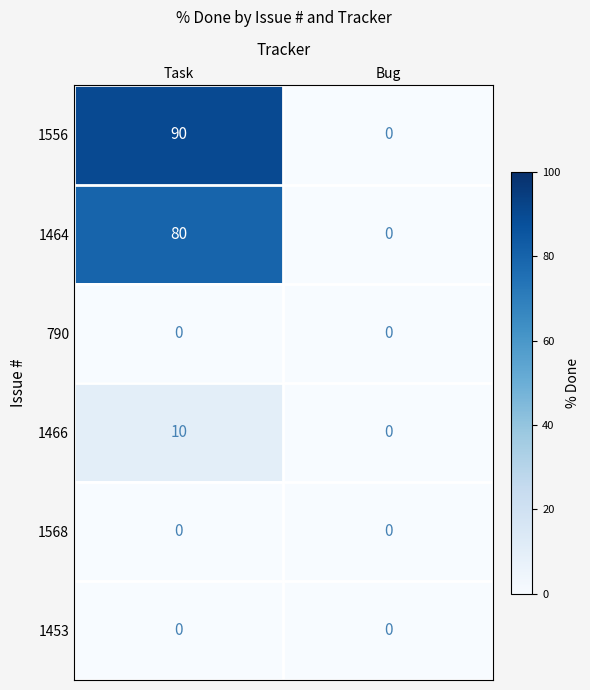

Rank the categories by 1466 value from highest to lowest.

Task, Bug